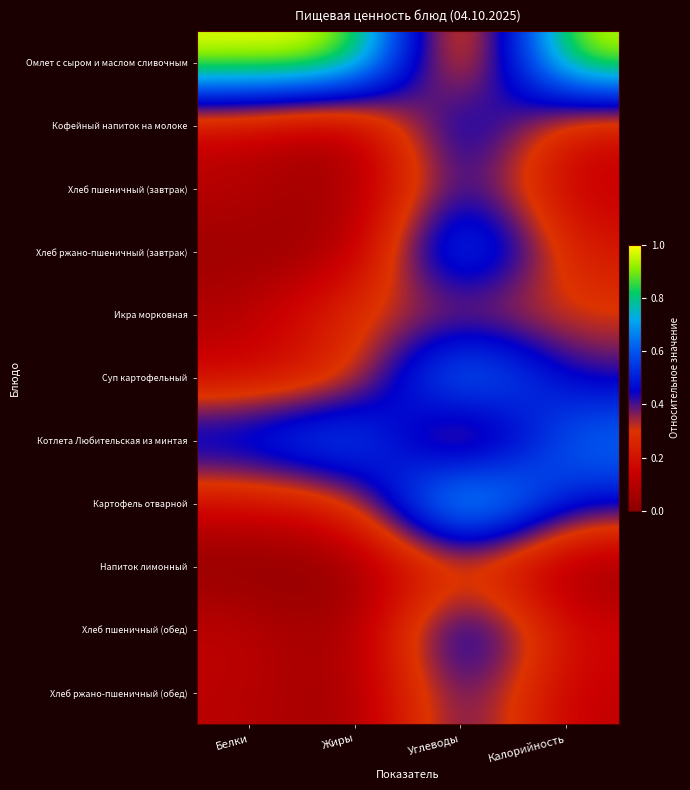

Which label corresponds to the largest value in the chart?

Калорийность